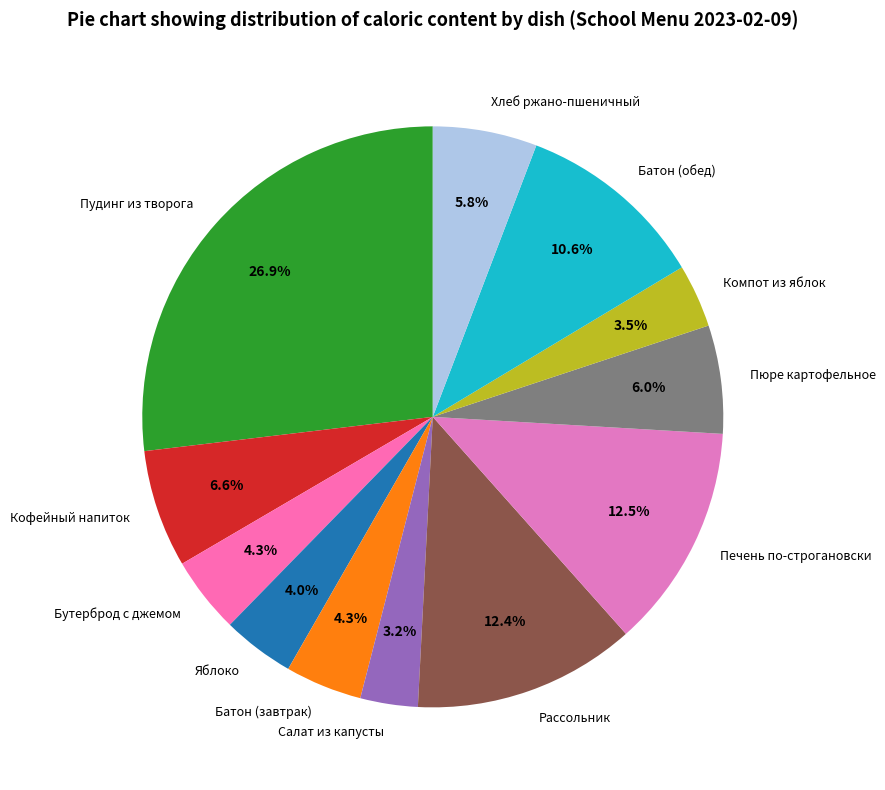

Do Хлеб ржано-пшеничный and Салат из капусты together represent more than half of the pie?

No